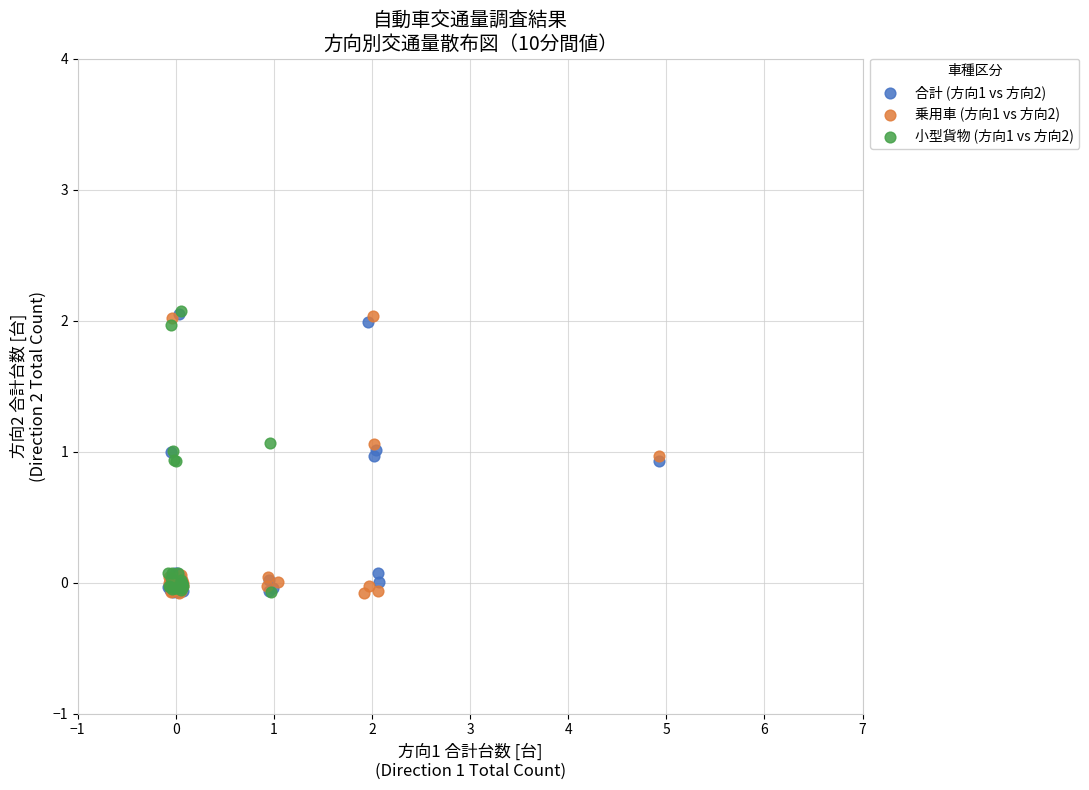

What are all the series names shown in the legend?

合計 (方向1 vs 方向2), 乗用車 (方向1 vs 方向2), 小型貨物 (方向1 vs 方向2)